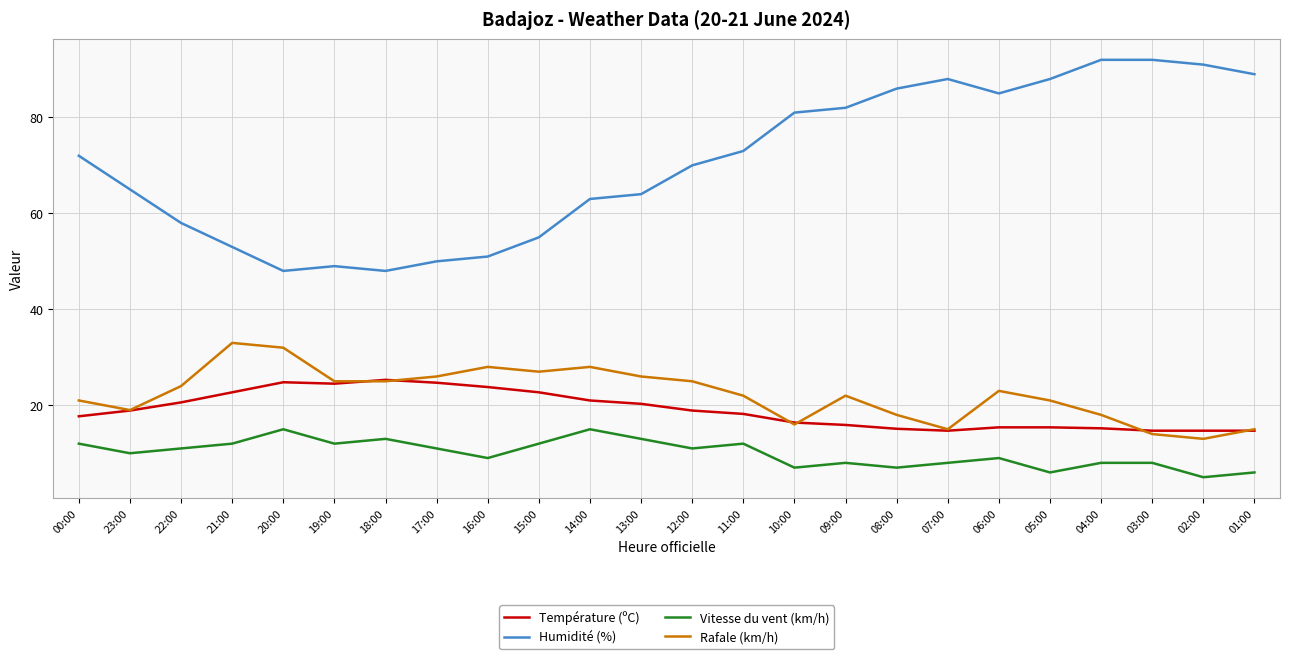

True or false: Rafale (km/h) and Vitesse du vent (km/h) cross at least once.

False